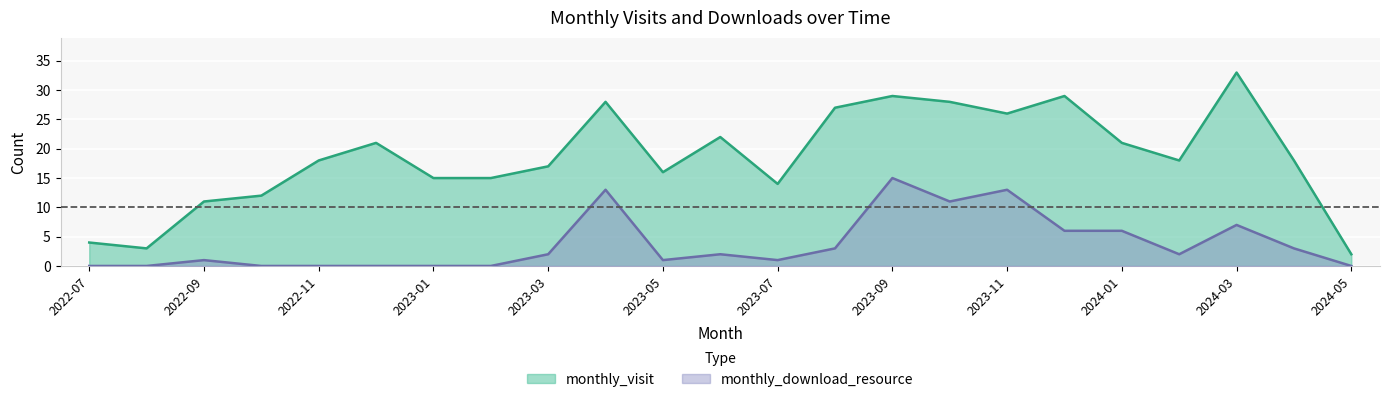

What is the value of the monthly_download_resource point at the 15th from the left?

15